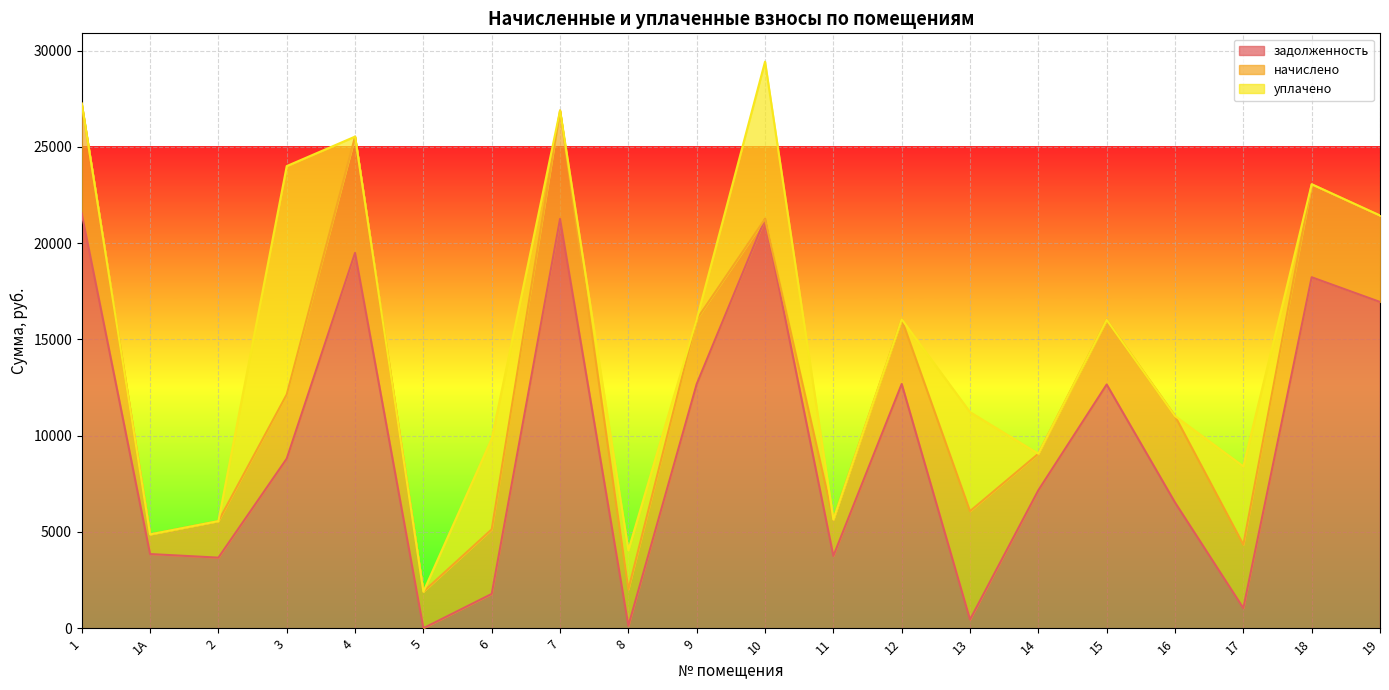

What is the label of the 20th point from the right?

1